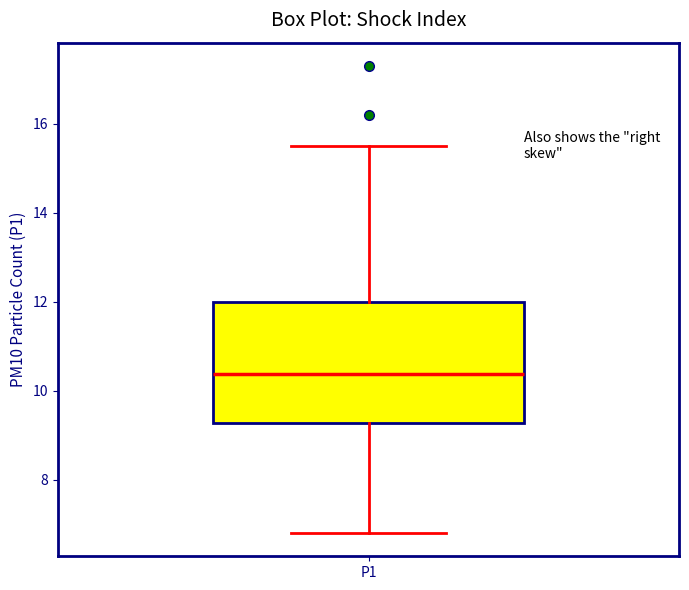

Where is the lower edge of the box for P1 on the y-axis? The values are not printed on the chart, so give them approximately, as read against the axis.

9.2